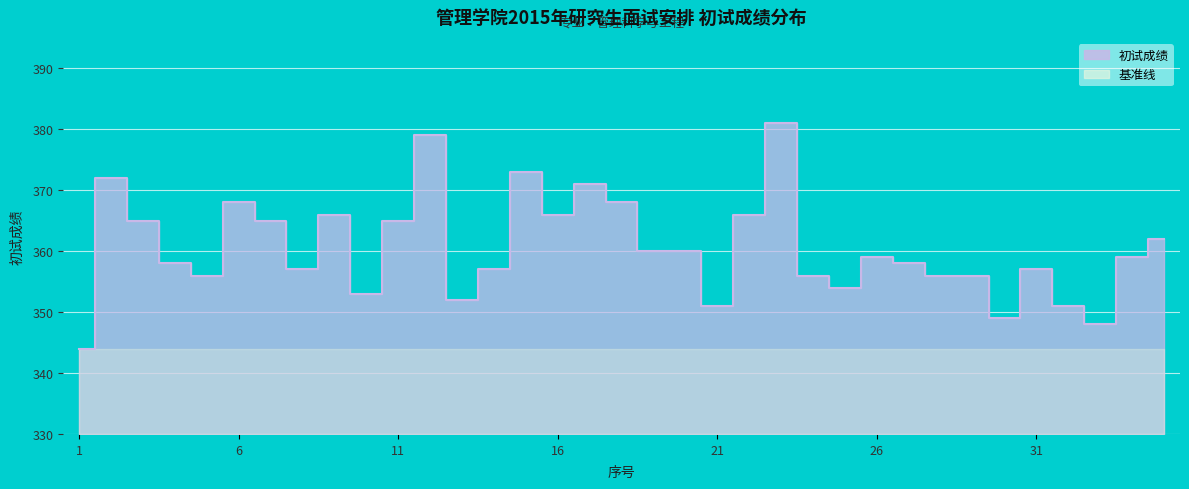

List the labels in order of value, smallest first.

1, 33, 30, 21, 32, 13, 10, 25, 5, 24, 28, 29, 8, 14, 31, 4, 27, 26, 34, 19, 20, 35, 3, 7, 11, 9, 16, 22, 6, 18, 17, 2, 15, 12, 23